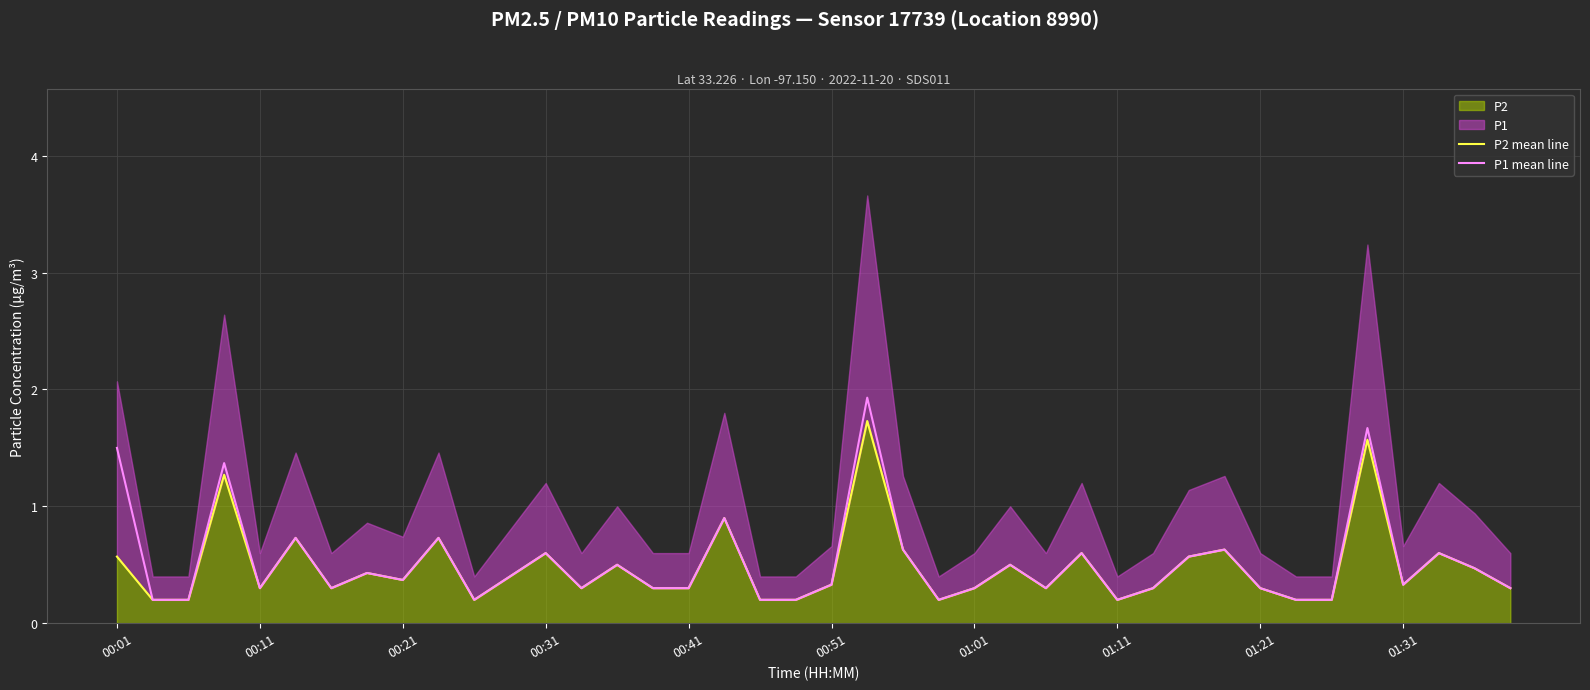

In P2 mean line, how many points are lower than both neighbors (excluding endpoints)?

9